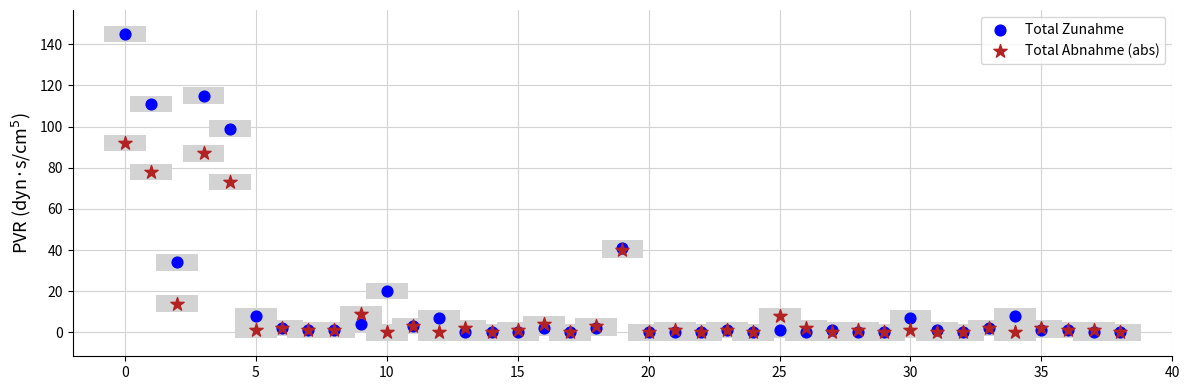

Which series has the largest Y range (max minus min)?

Total Zunahme